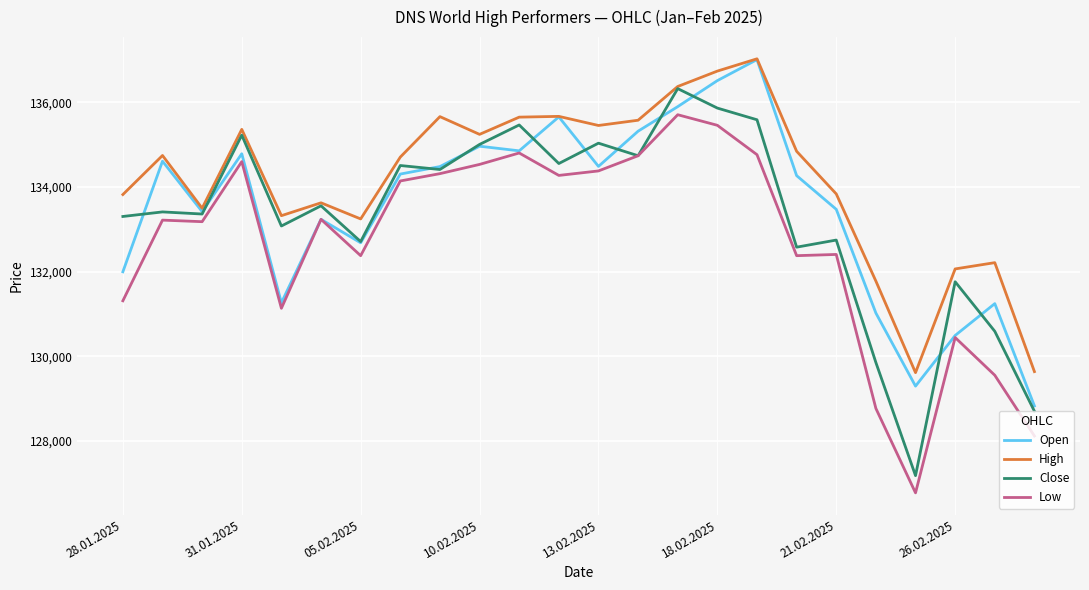

What is the difference between the second highest and second lowest values in the Close series?

7162